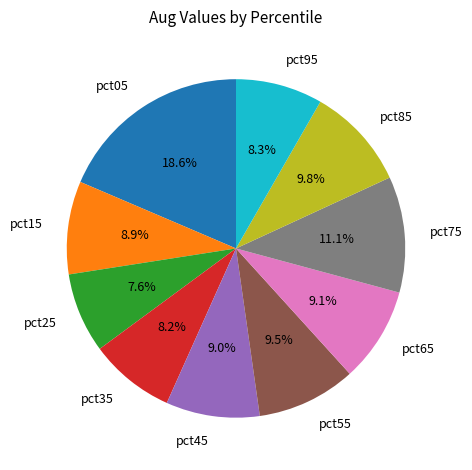

How many segments does this pie chart have?

10